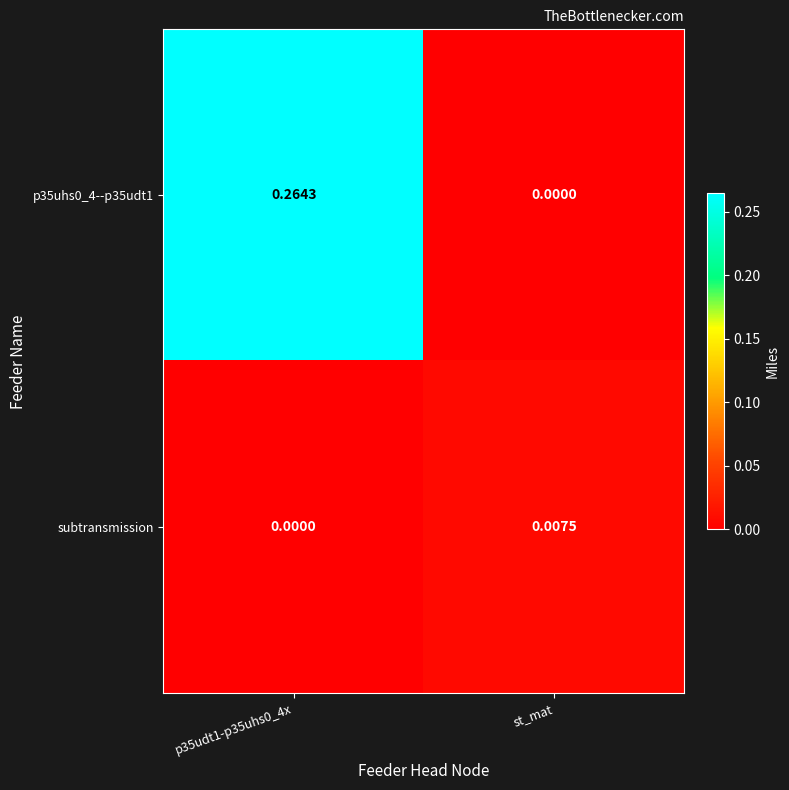

At which label does subtransmission reach its peak?

st_mat